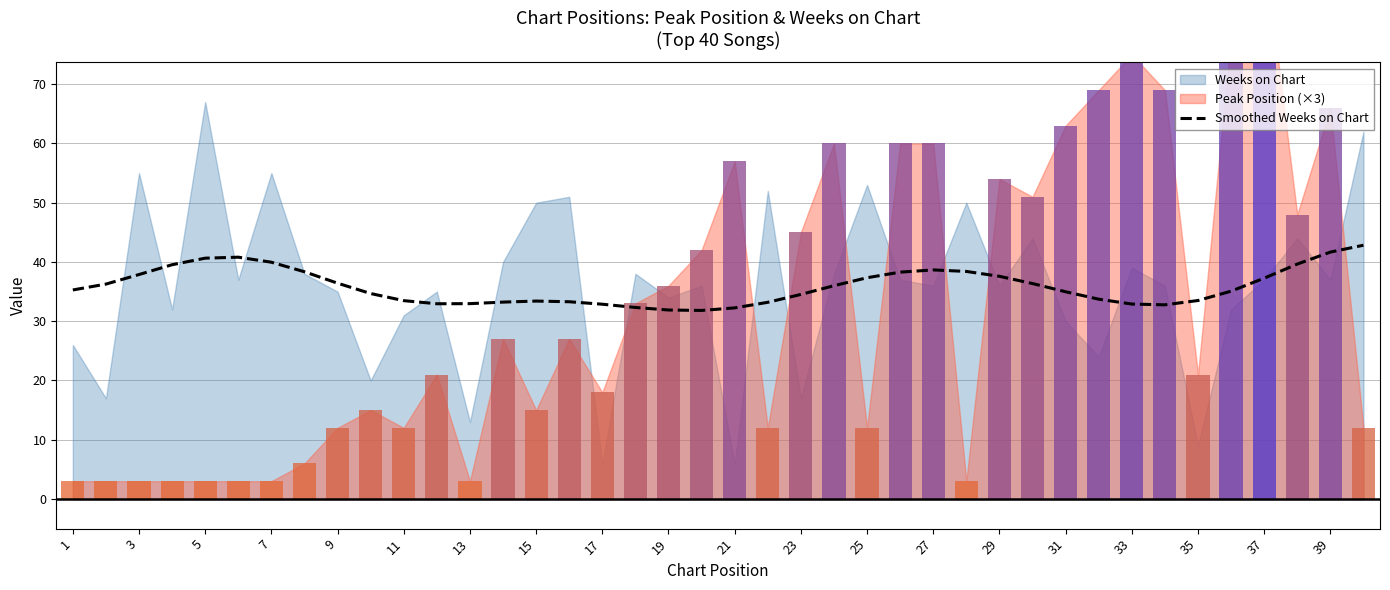

Is it true that Smoothed Weeks on Chart equals 33.0 at 13?

True